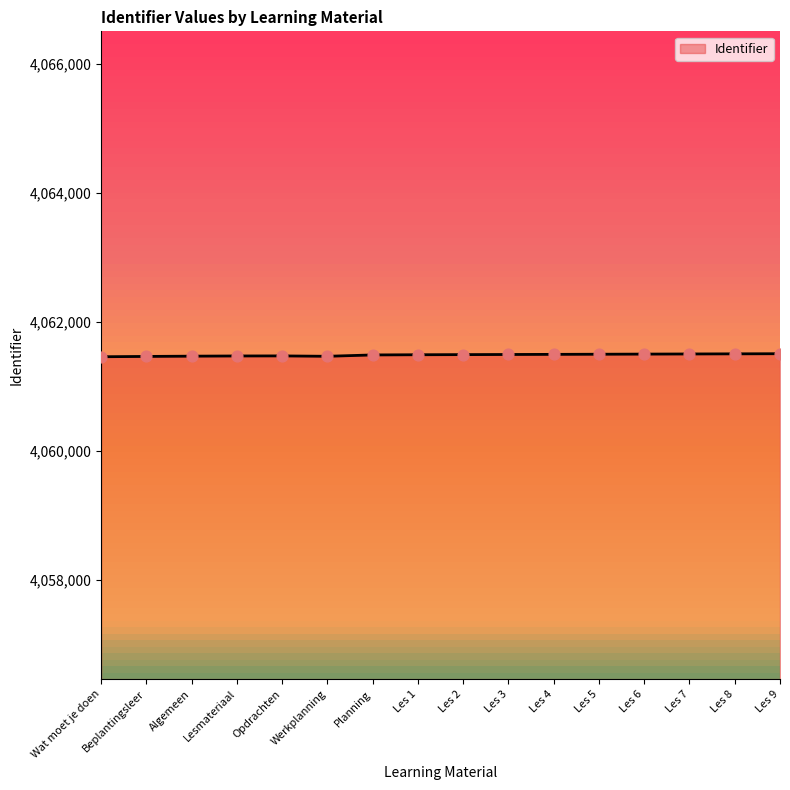

Approximately how many times larger is the value at Opdrachten compared to Wat moet je doen?

1.0